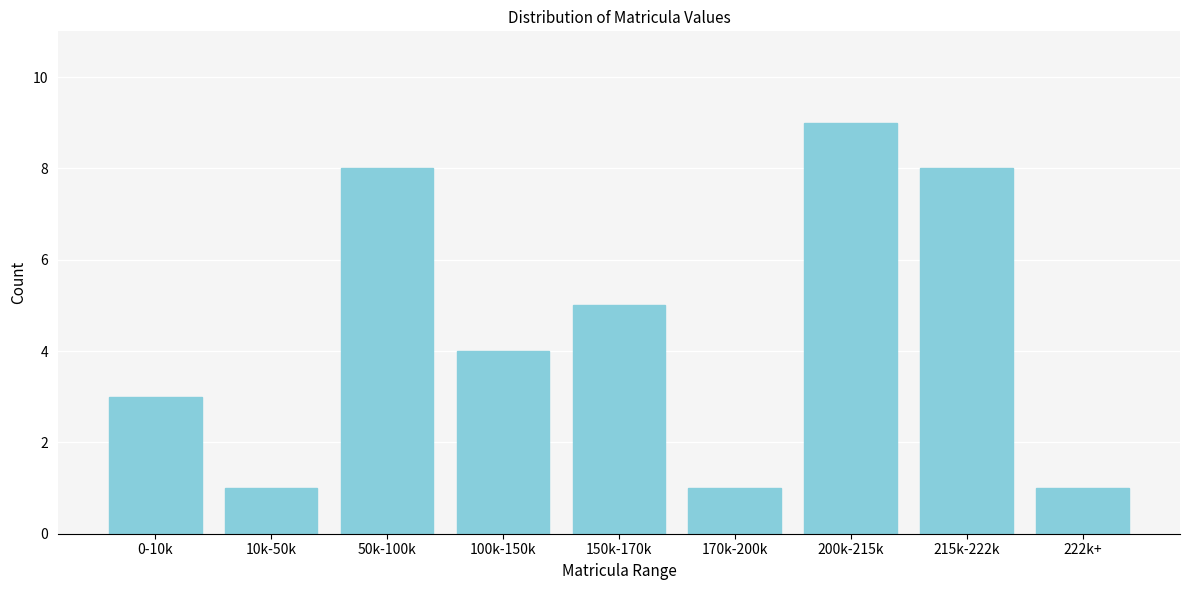

Reading left to right, what are all the values shown in this chart?

3	1	8	4	5	1	9	8	1